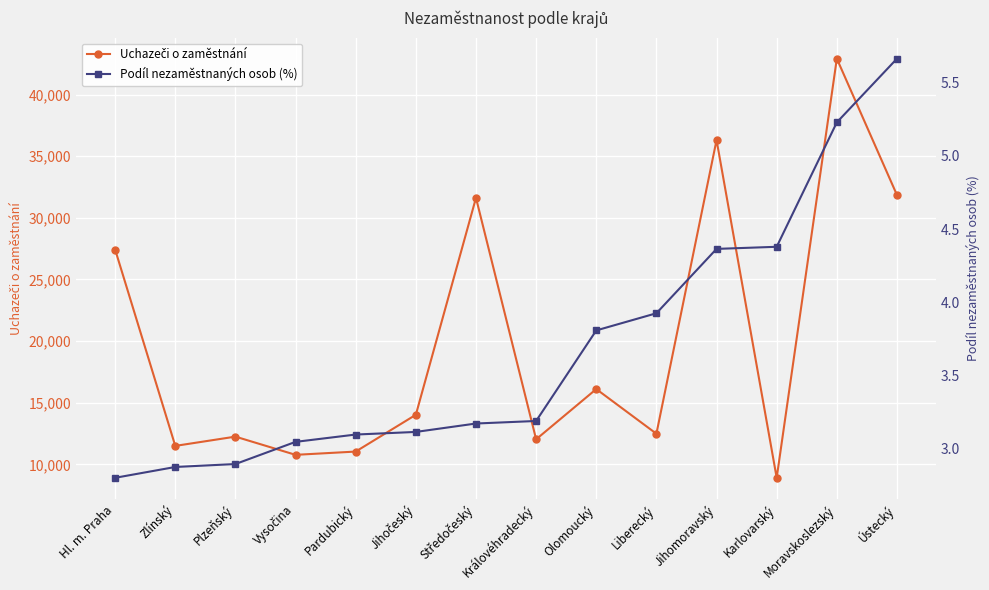

What is the total value across all series at Vysočina?

10776.0